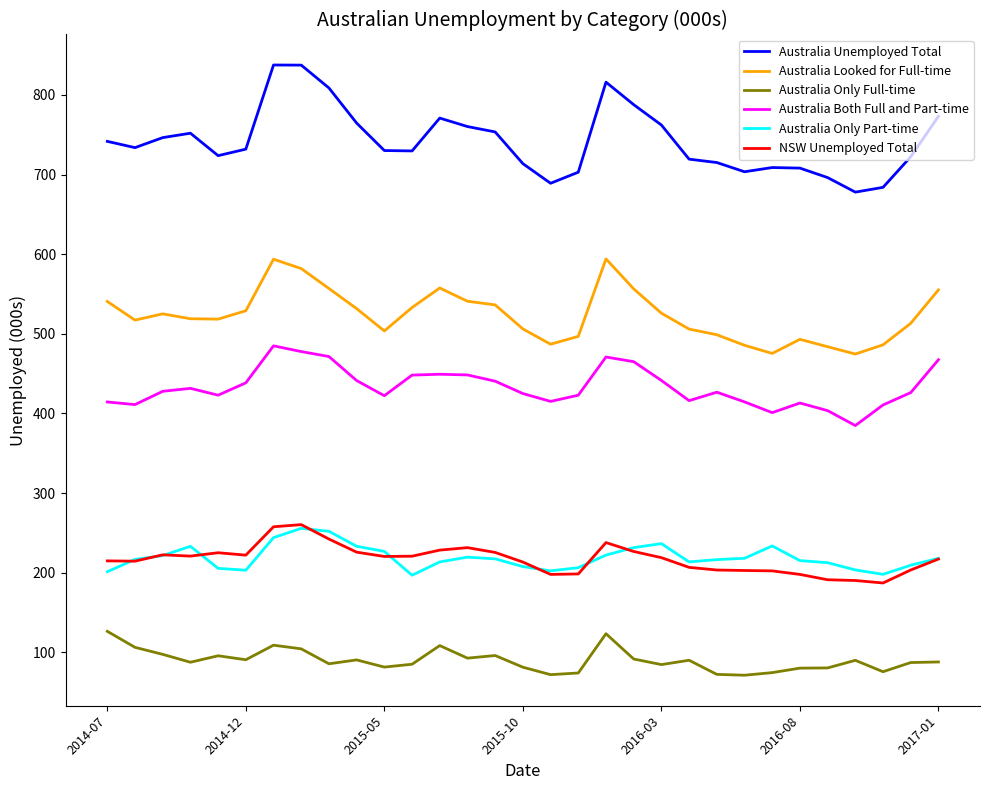

Which series has the largest total across all categories?

Australia Unemployed Total